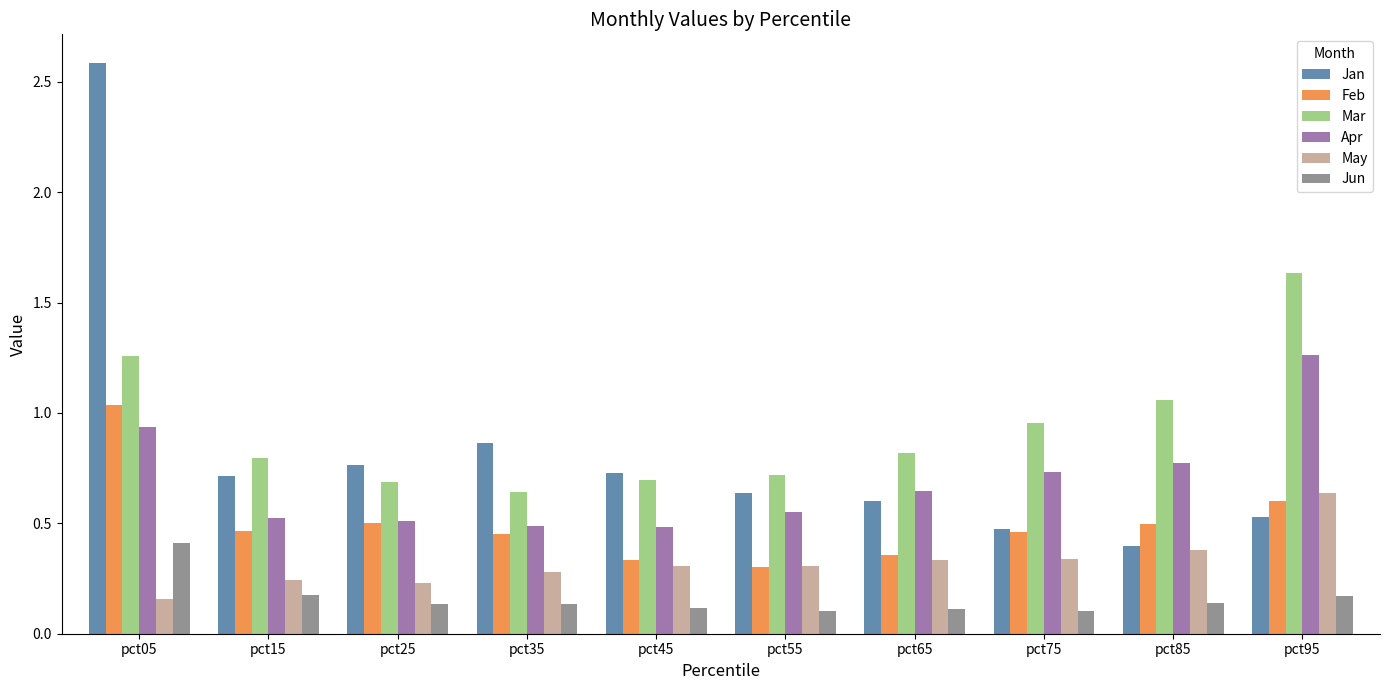

True or false: Mar has a value of 0.3 at pct75.

False